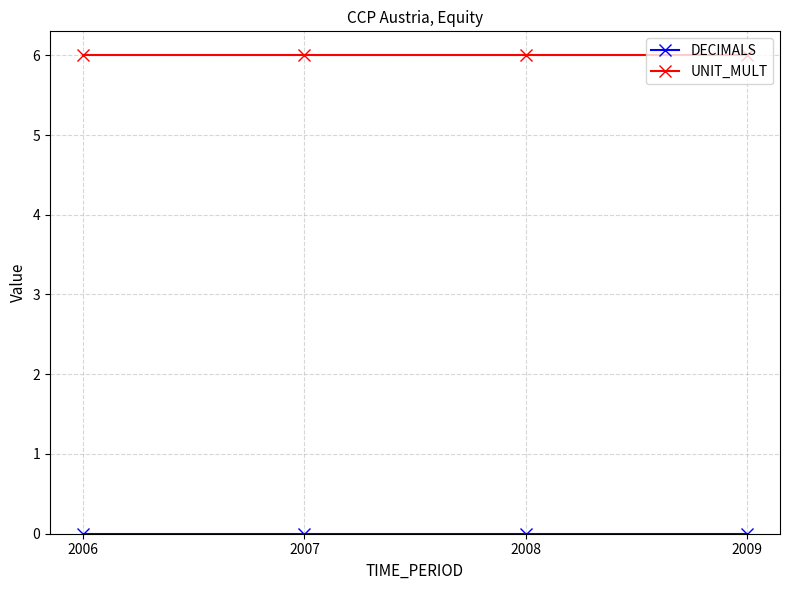

What is the sum of all UNIT_MULT values?

24